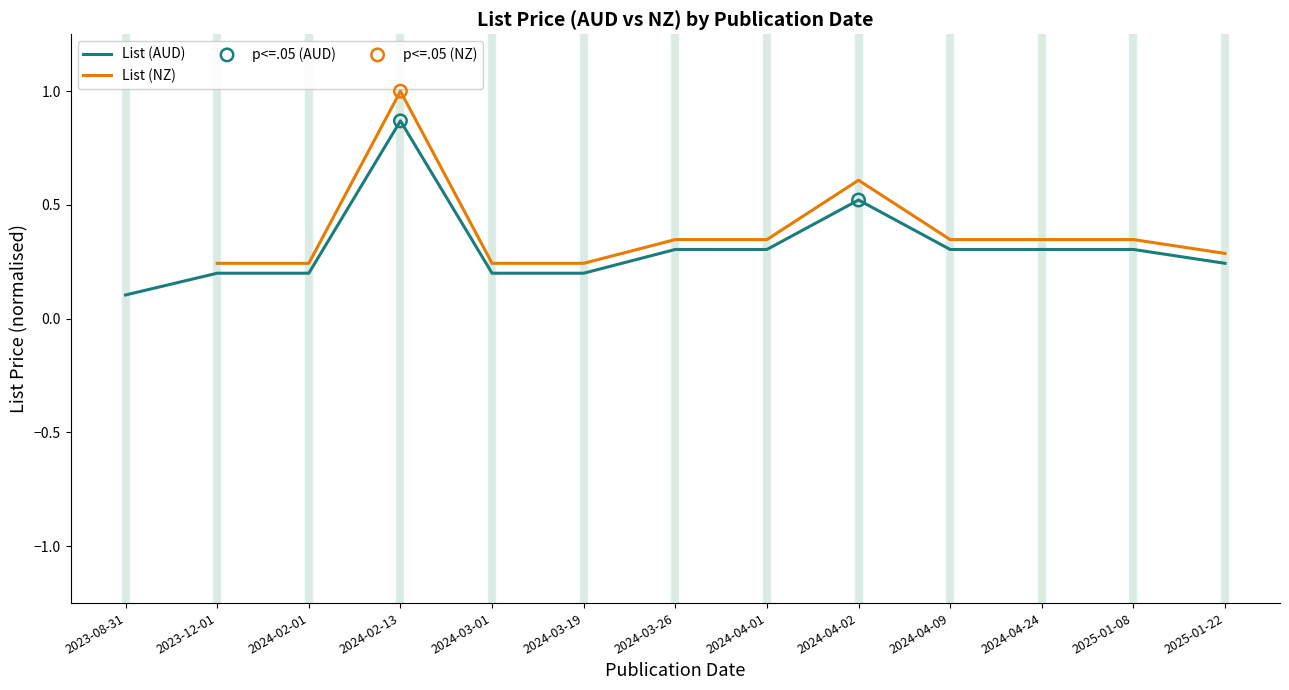

Which has a higher value, 2023-12-01 or 2024-04-24?

2024-04-24